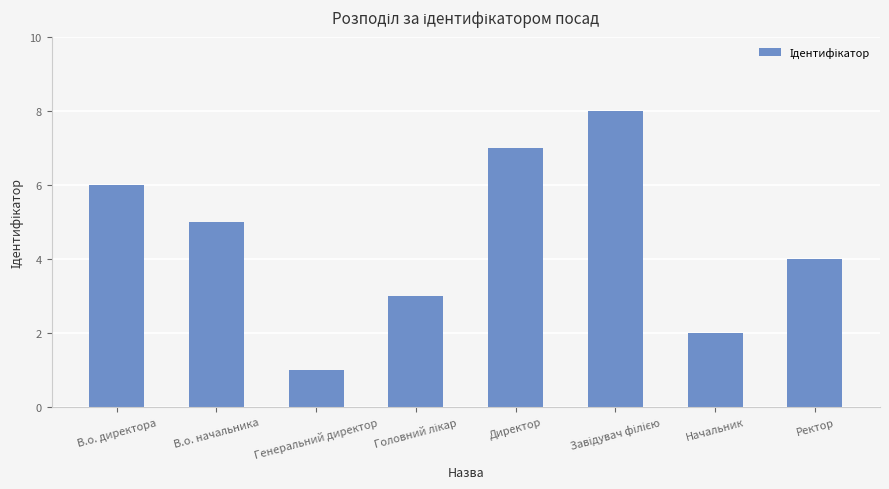

What is the label of the 3rd bar from the left?

Генеральний директор